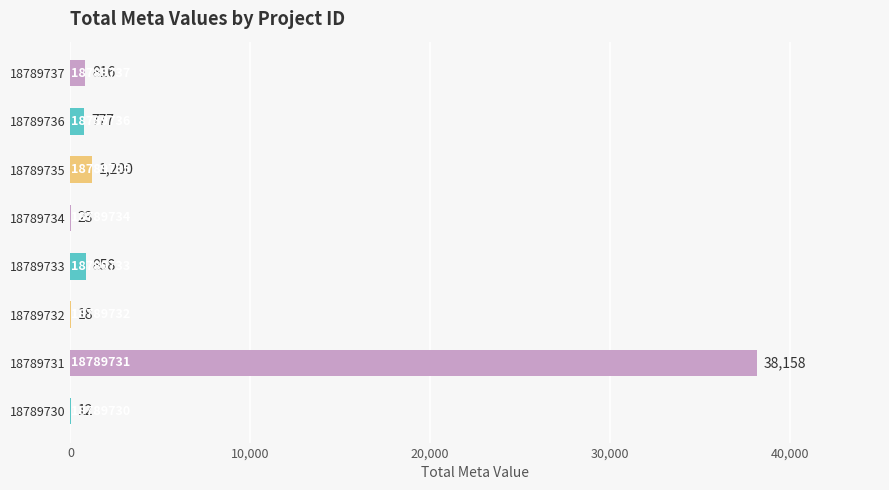

The value at 18789737 is 816. True or false?

True